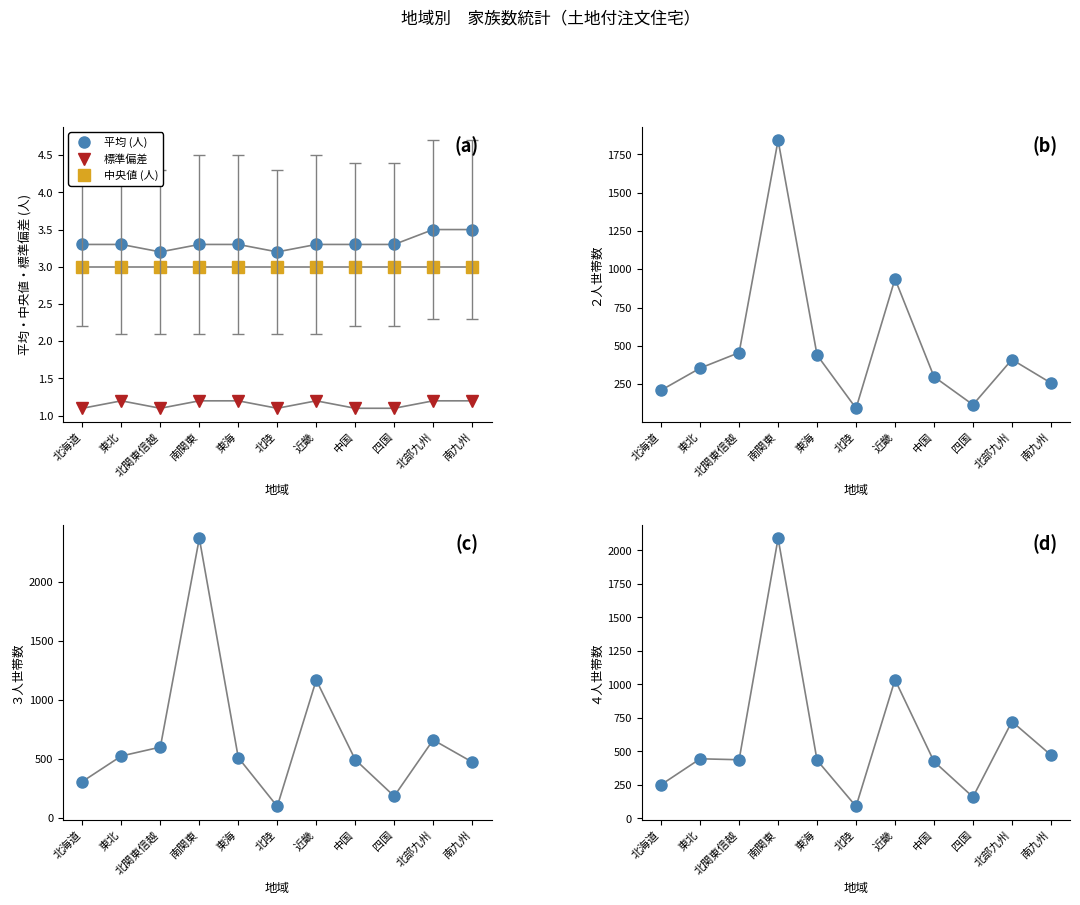

At which label does ２人 first exceed 355?

北関東信越